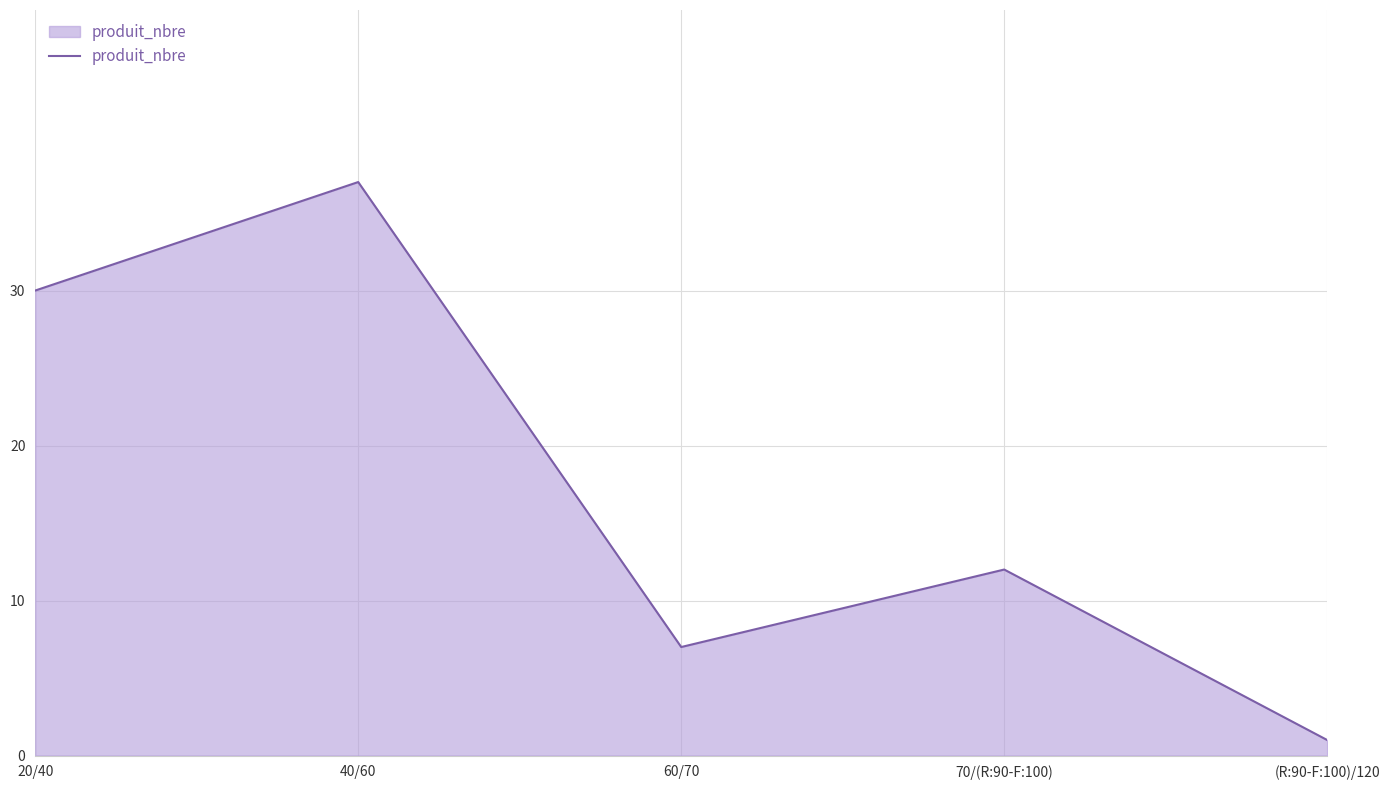

List the labels in order of value, largest first.

40/60, 20/40, 70/(R:90-F:100), 60/70, (R:90-F:100)/120